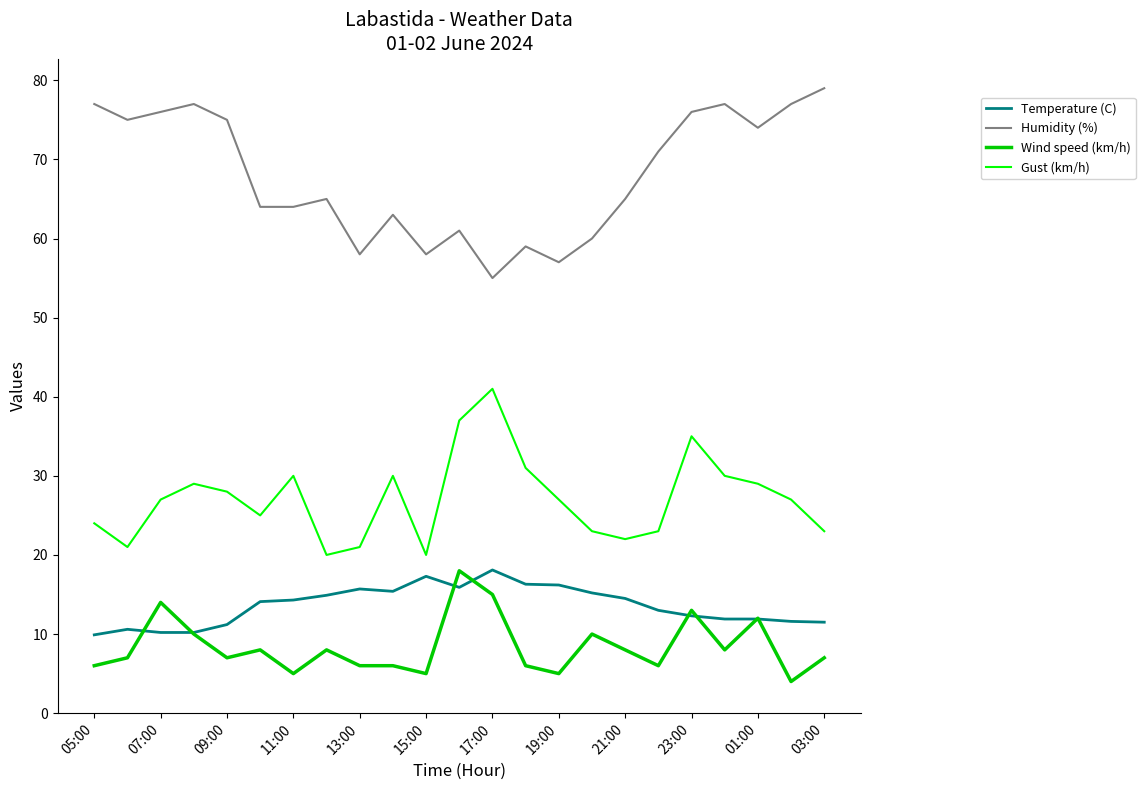

How many series are shown in this chart?

4